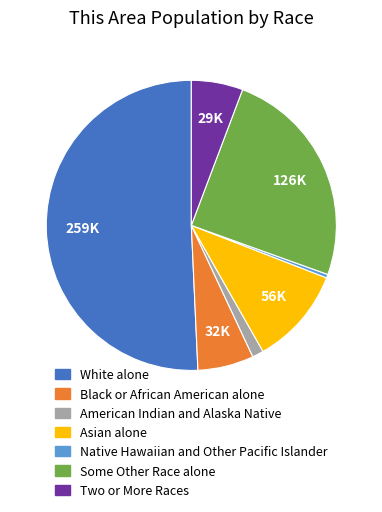

Which slice represents more than half of the pie?

White alone